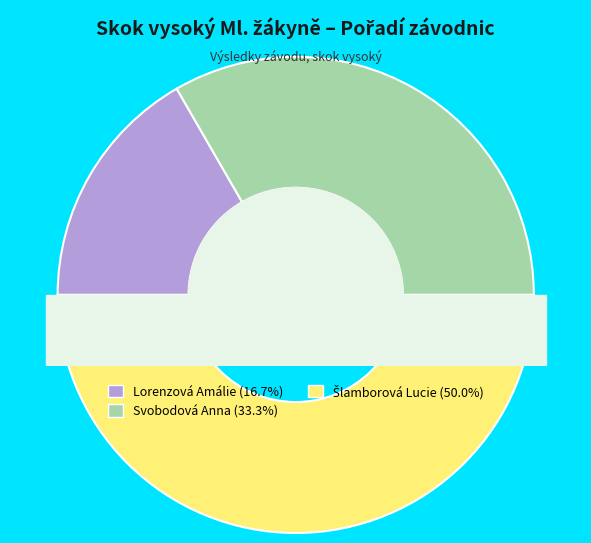

What is the ratio of the value at Lorenzová Amálie to the value at Svobodová Anna?

0.5